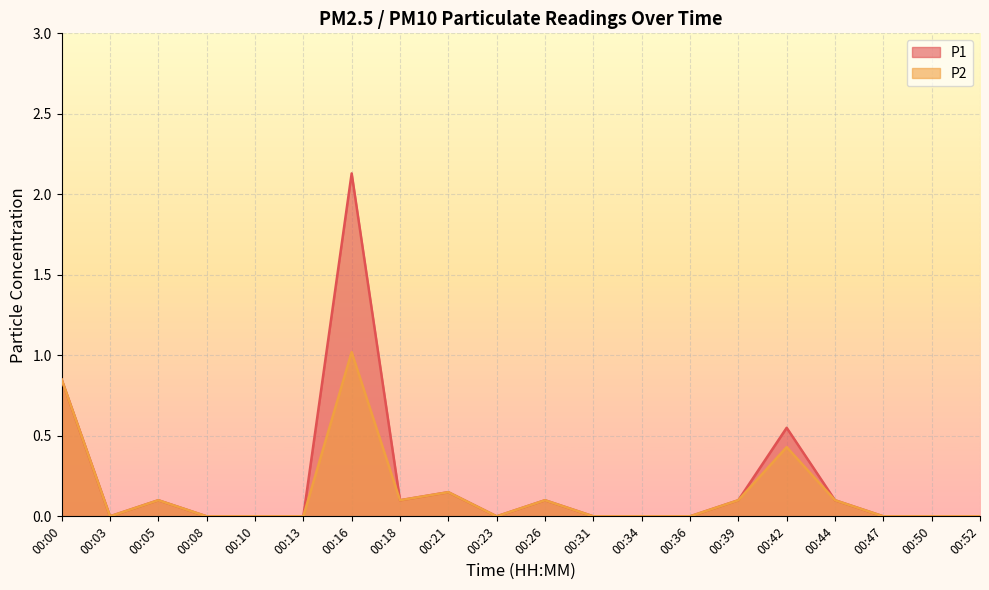

What is the difference between the maximum and second lowest values in the P2 series?

1.0